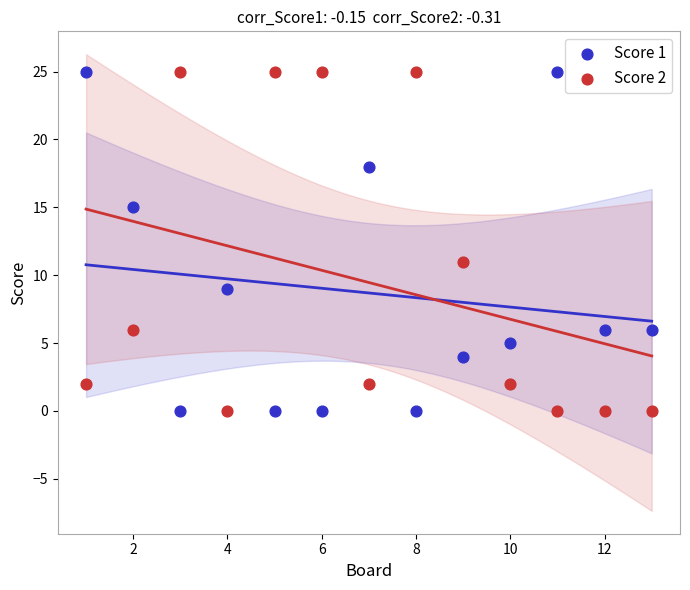

What is the X range (max minus min) for the scatter plot?

12